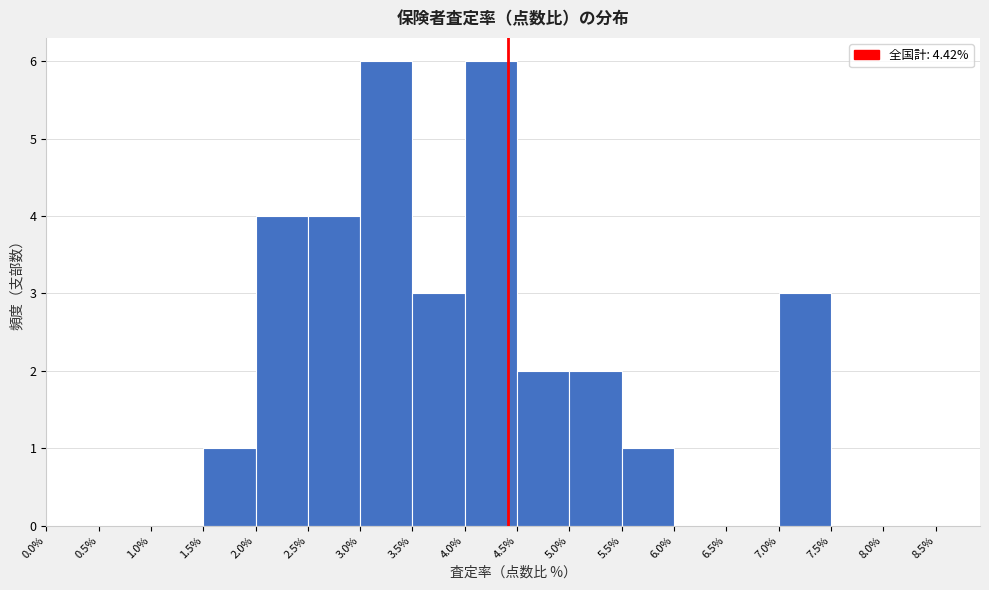

Reading left to right, transcribe this chart: for each bar, give the range it covers on the x-axis and its height. The values are not printed on the chart, so give them approximately, as read against the axis.

0.0% to 0.5%: 0
0.5% to 1.0%: 0
1.0% to 1.5%: 0
1.5% to 2.0%: 1
2.0% to 2.5%: 4
2.5% to 3.0%: 4
3.0% to 3.5%: 6
3.5% to 4.0%: 3
4.0% to 4.5%: 6
4.5% to 5.0%: 2
5.0% to 5.5%: 2
5.5% to 6.0%: 1
6.0% to 6.5%: 0
6.5% to 7.0%: 0
7.0% to 7.5%: 3
7.5% to 8.0%: 0
8.0% to 8.5%: 0